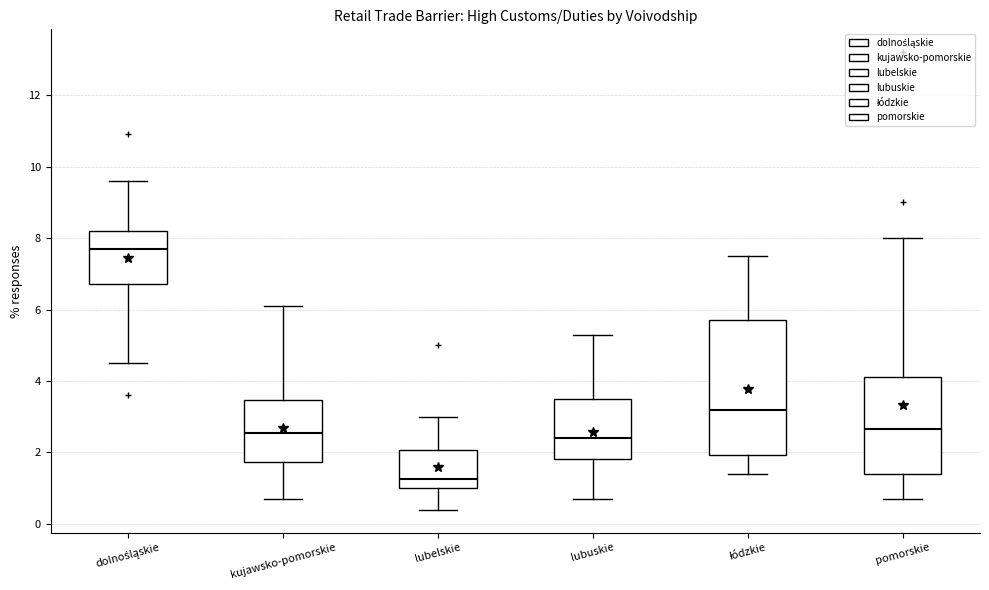

Where is the upper edge of the box for kujawsko-pomorskie on the y-axis? The values are not printed on the chart, so give them approximately, as read against the axis.

3.4